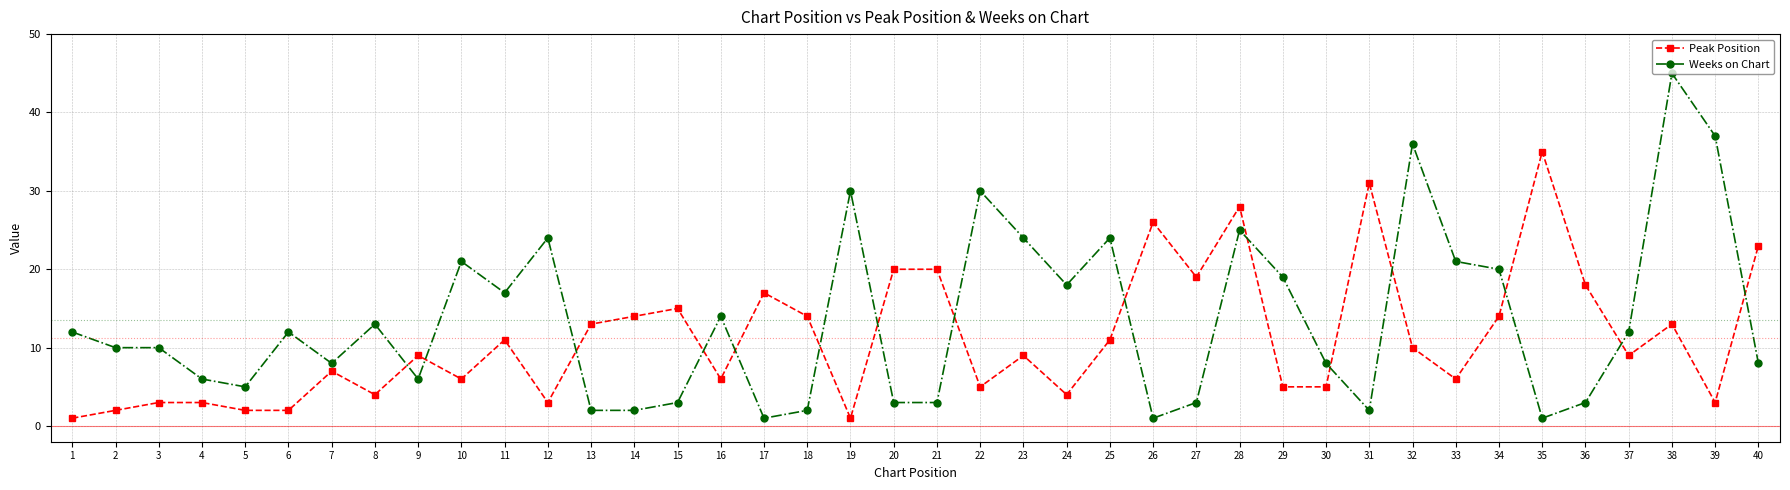

How many data points does each series have?

40